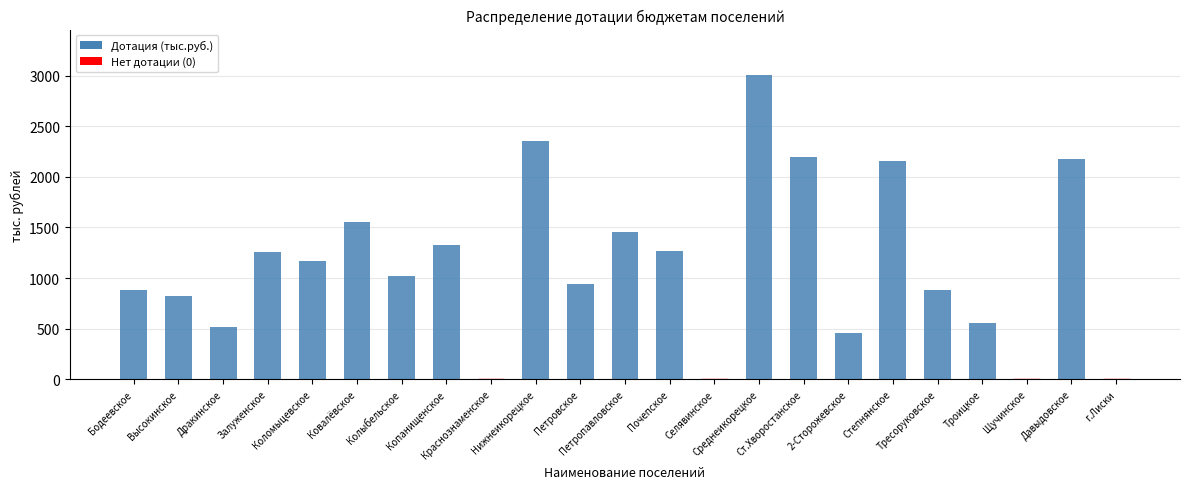

What is the sum of all values?

26000